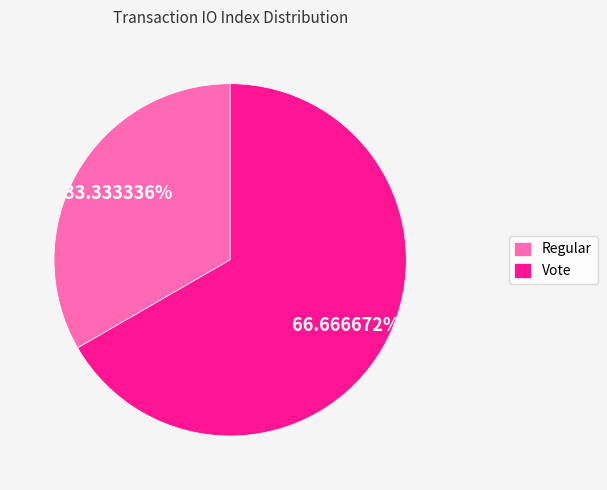

Approximately how many times larger is the value at Regular compared to Vote?

0.5